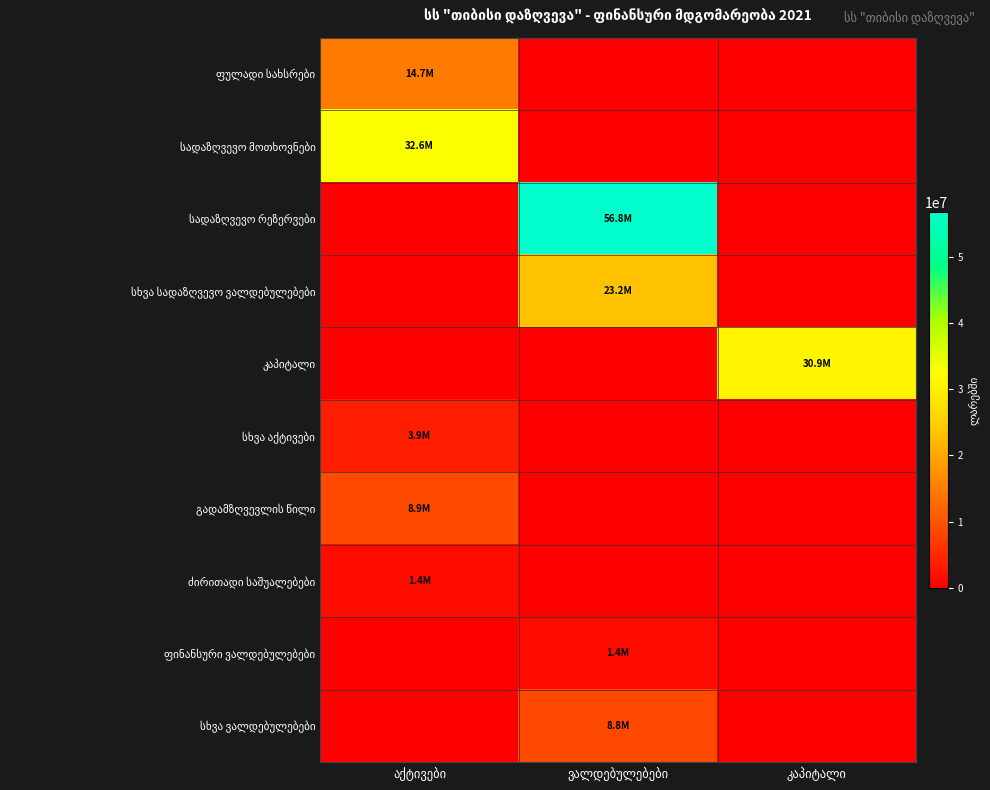

Where is ძირითადი საშუალებები nearest to the value 711418?

ვალდებულებები